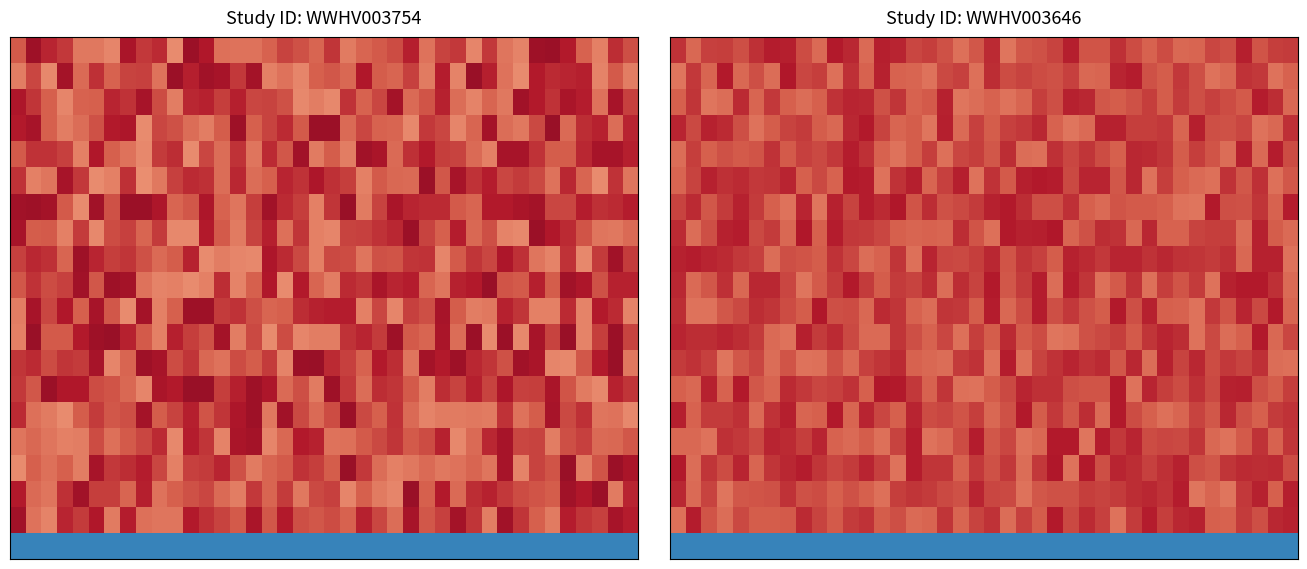

What is the total value across all series at 1?

17.5